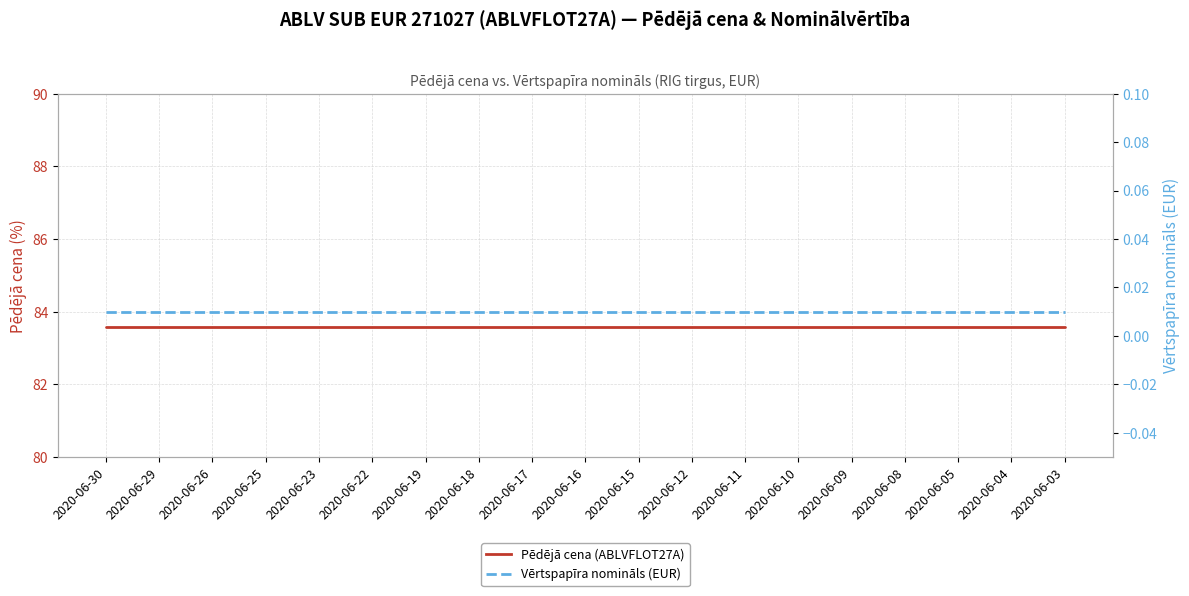

True or false: Vērtspapīra nomināls (EUR) and Pēdējā cena (ABLVFLOT27A) intersect in this chart.

False